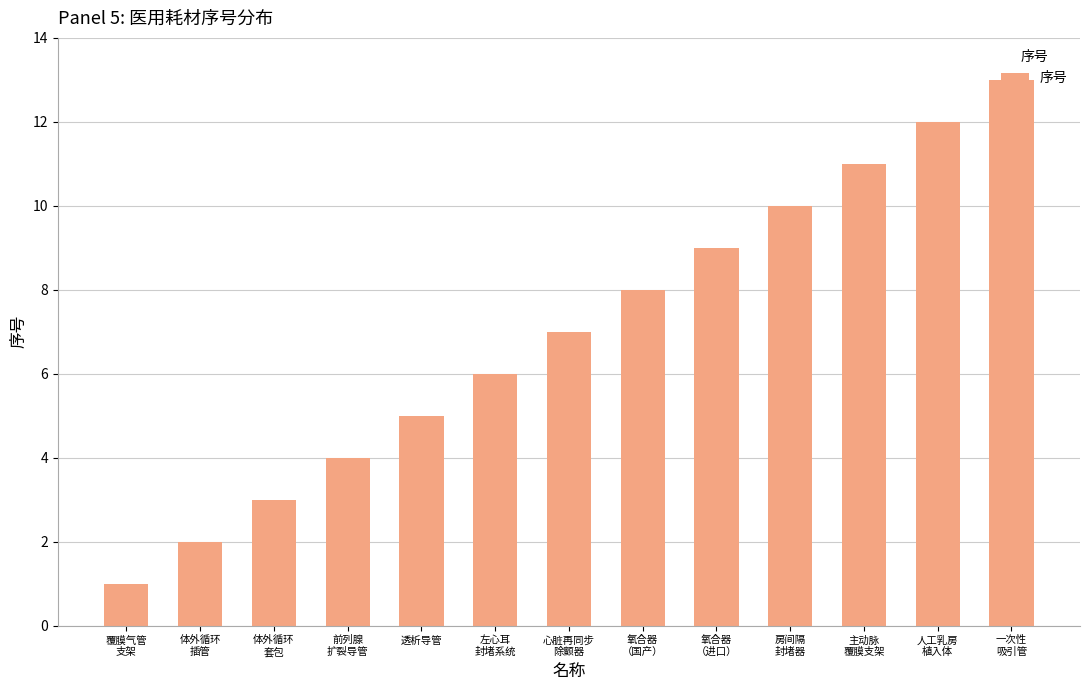

Reading left to right, list all the values displayed in this chart.

覆膜气管
支架=1	体外循环
插管=2	体外循环
套包=3	前列腺
扩裂导管=4	透析导管=5	左心耳
封堵系统=6	心脏再同步
除颤器=7	氧合器
（国产）=8	氧合器
（进口）=9	房间隔
封堵器=10	主动脉
覆膜支架=11	人工乳房
植入体=12	一次性
吸引管=13